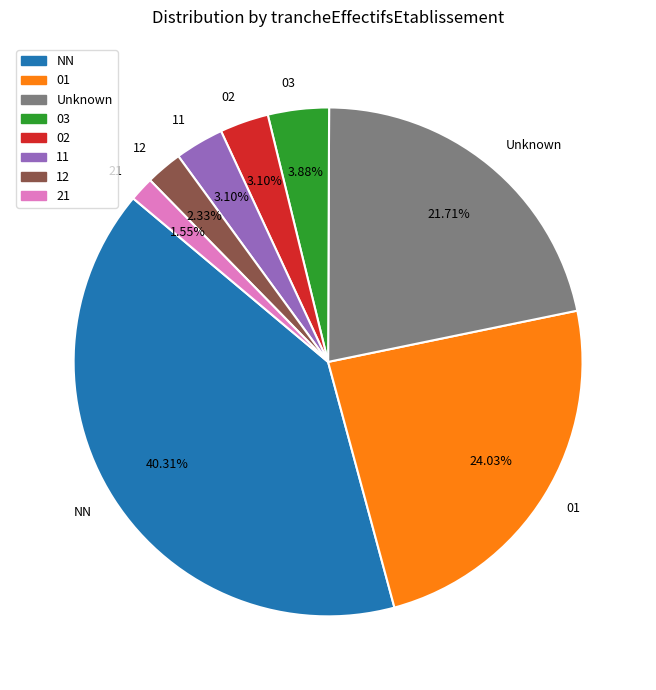

How much of the chart is everything except 11?

96.9%